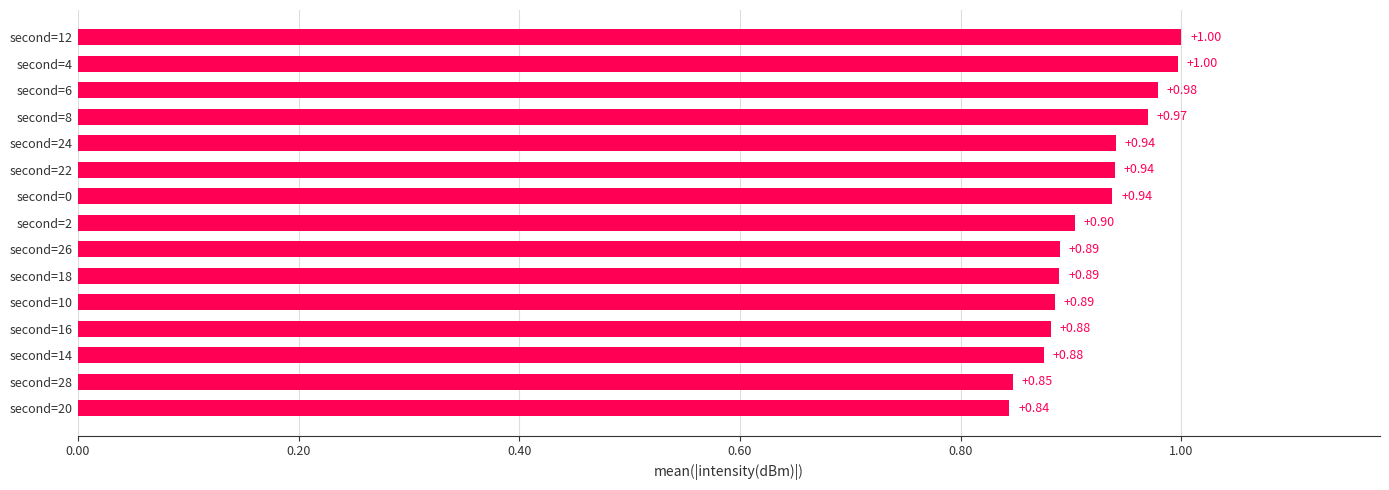

What is the sum of all values?

13.8